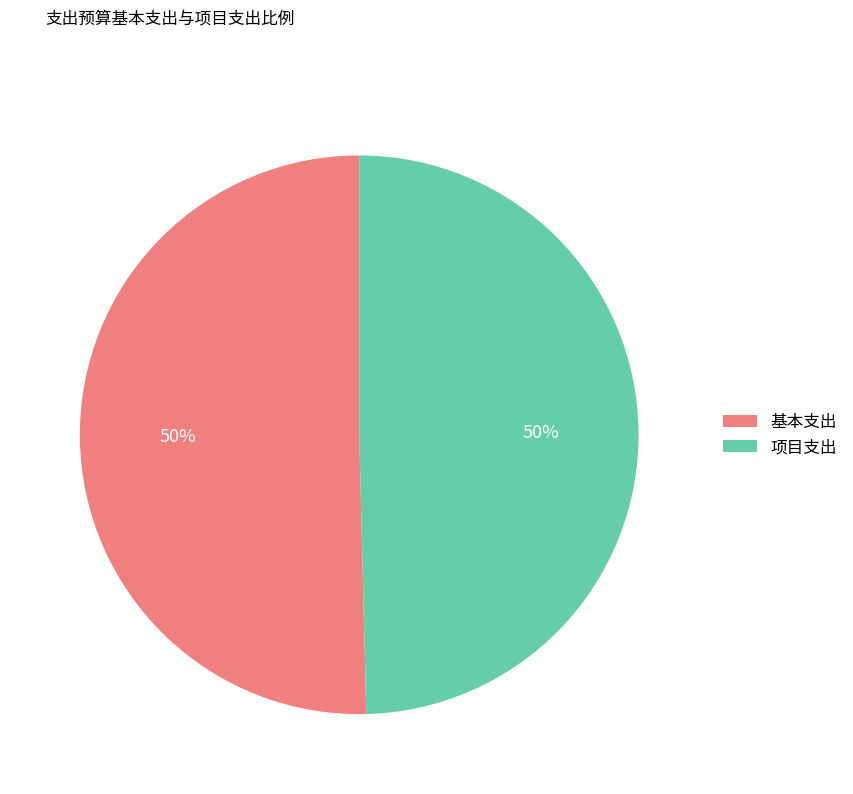

True or false: 项目支出 accounts for 35% of the total.

False